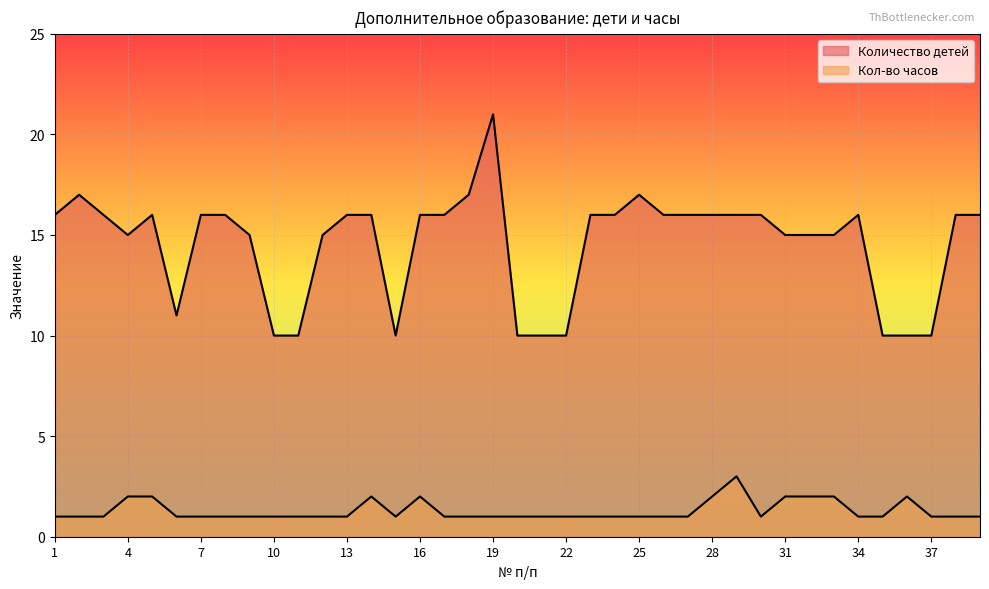

True or false: Кол-во часов and Количество детей cross at least once.

False